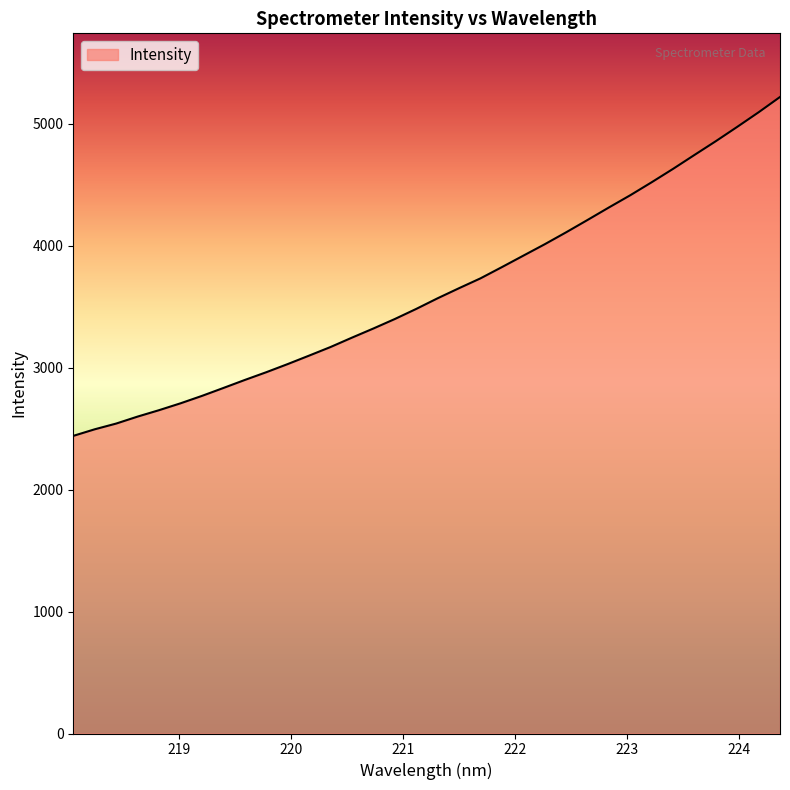

What is the difference between the second highest and second lowest values?

2599.7